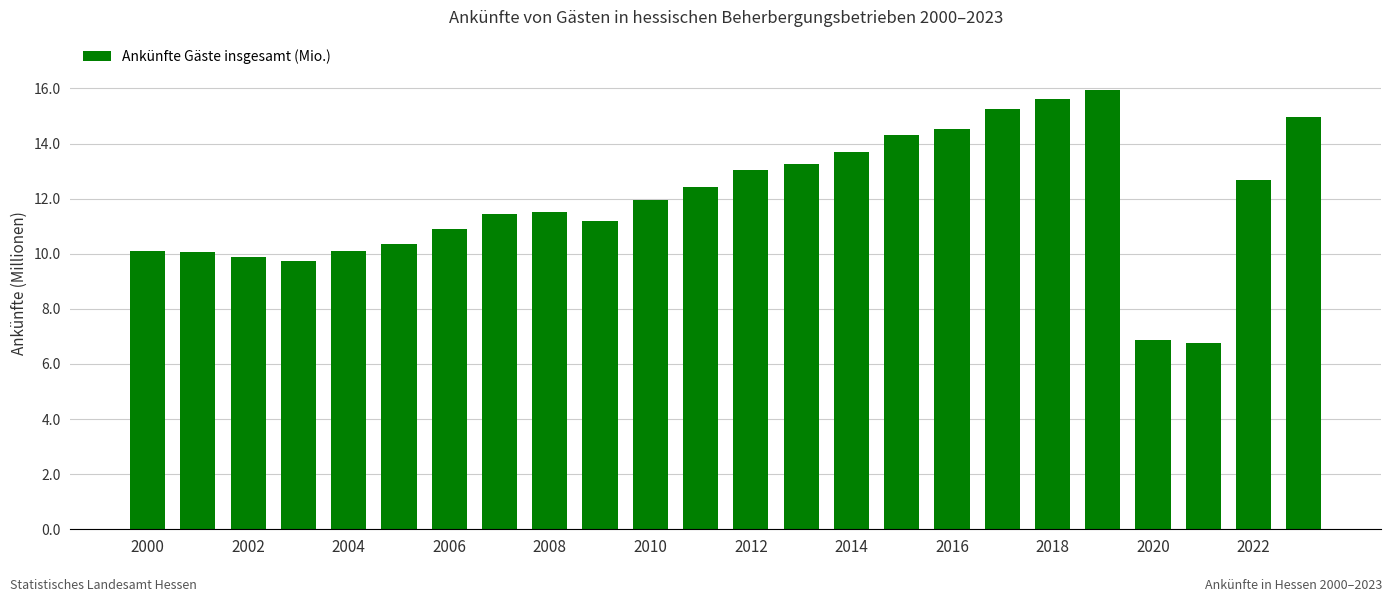

What is the average value?

11.9